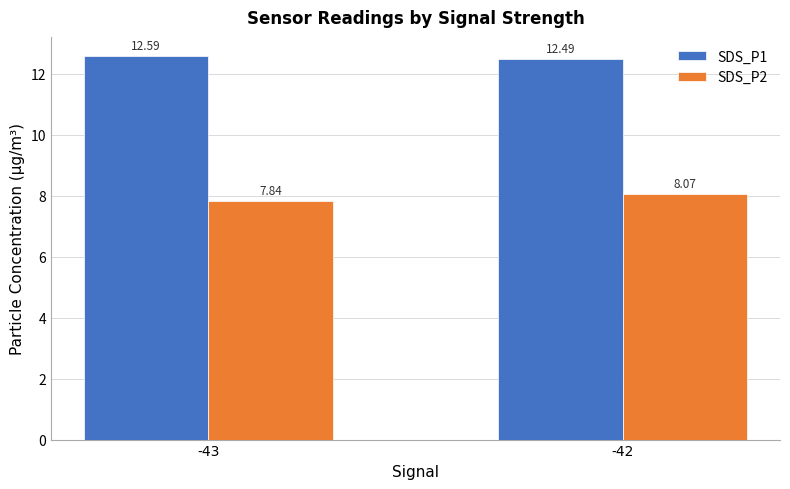

Which series has the widest spread of values?

SDS_P2